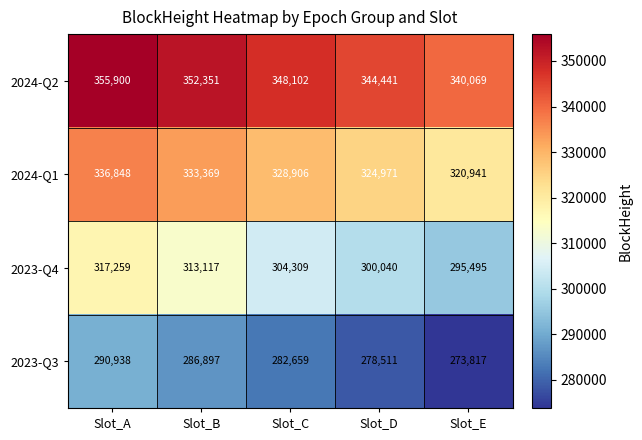

Where does the 2024-Q2 series first go above 348102?

Slot_A